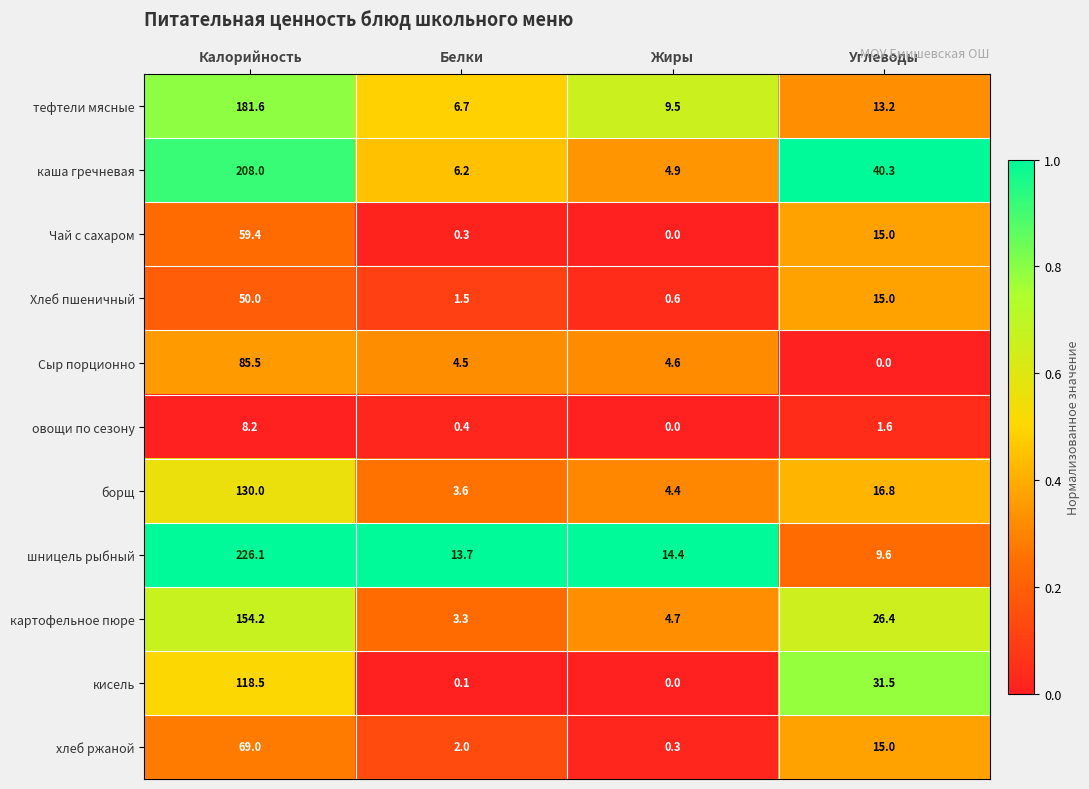

Which series has the largest total across all categories?

шницель рыбный